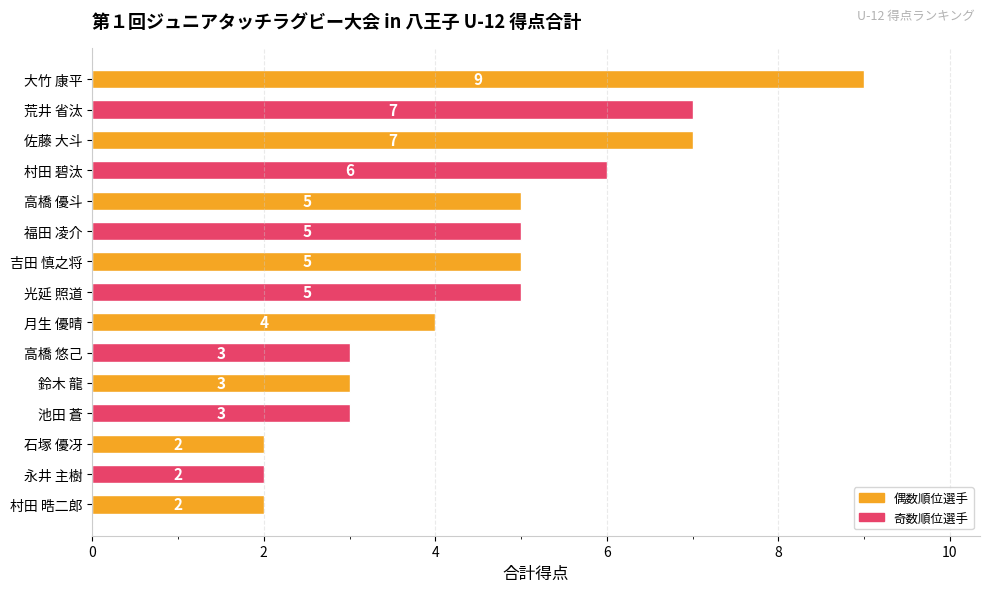

What is the difference between the second highest and second lowest values?

5